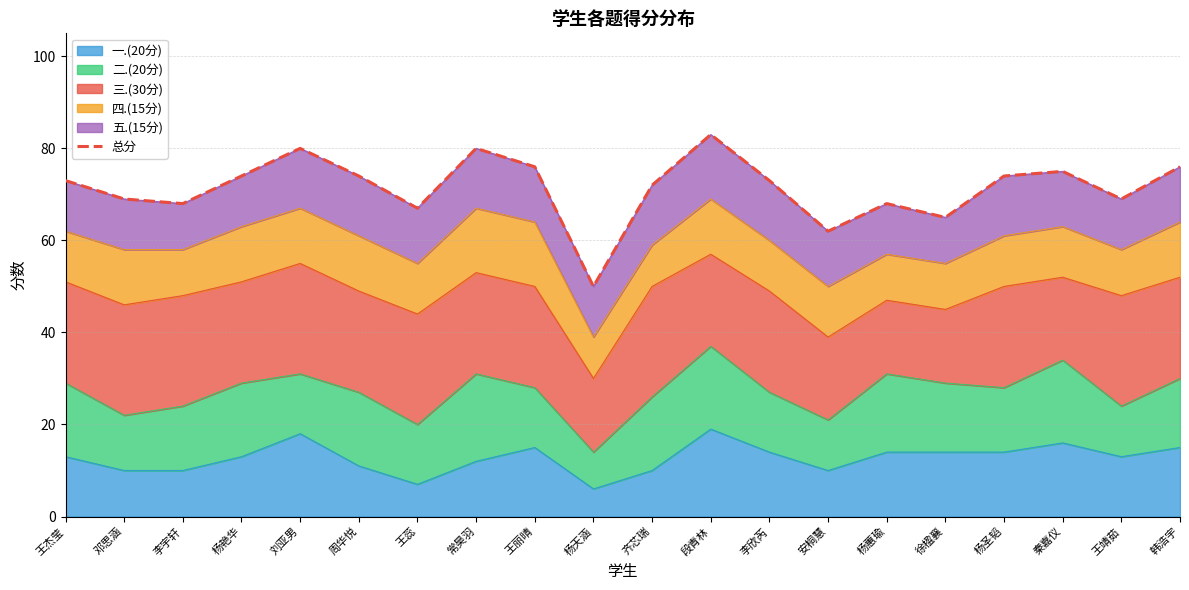

At which category does the chart reach its minimum across all series?

杨天涵